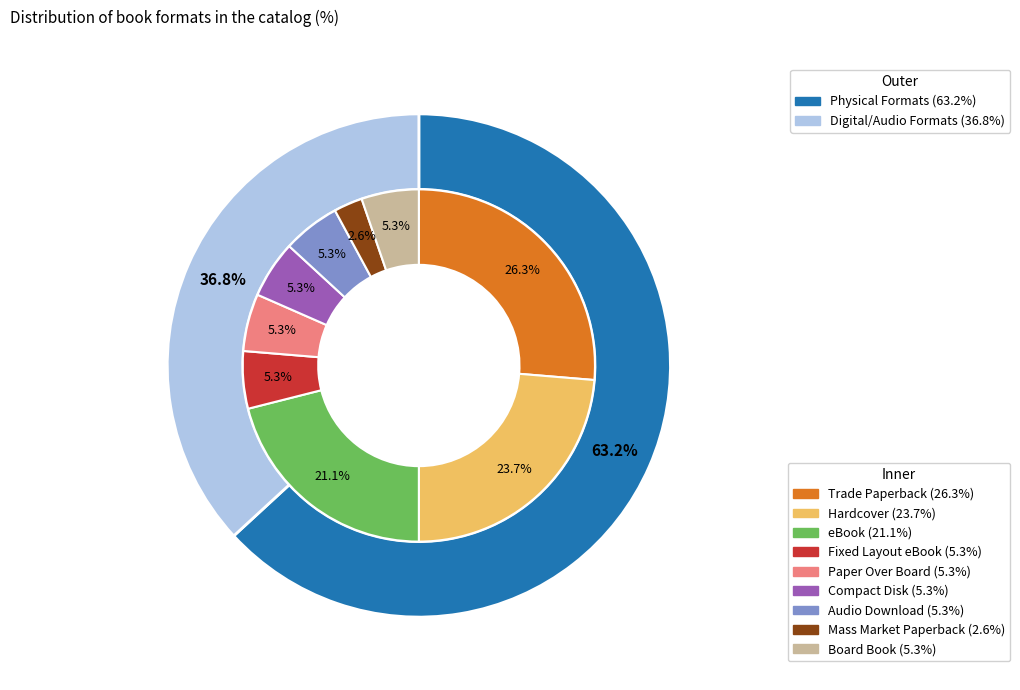

How many segments does this pie chart have?

9